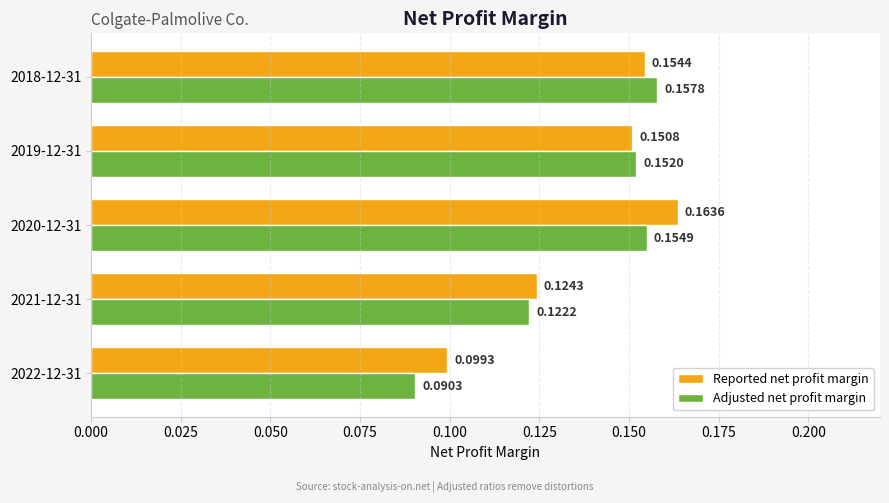

Which series has the largest total across all categories?

Reported net profit margin